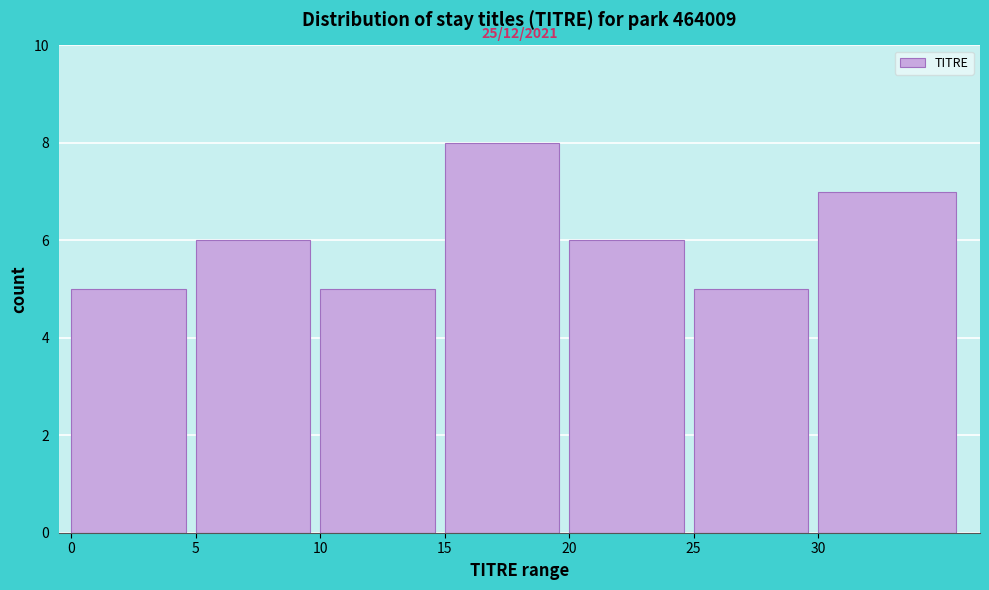

Reading left to right, transcribe all the data shown in this chart.

5	6	5	8	6	5	7